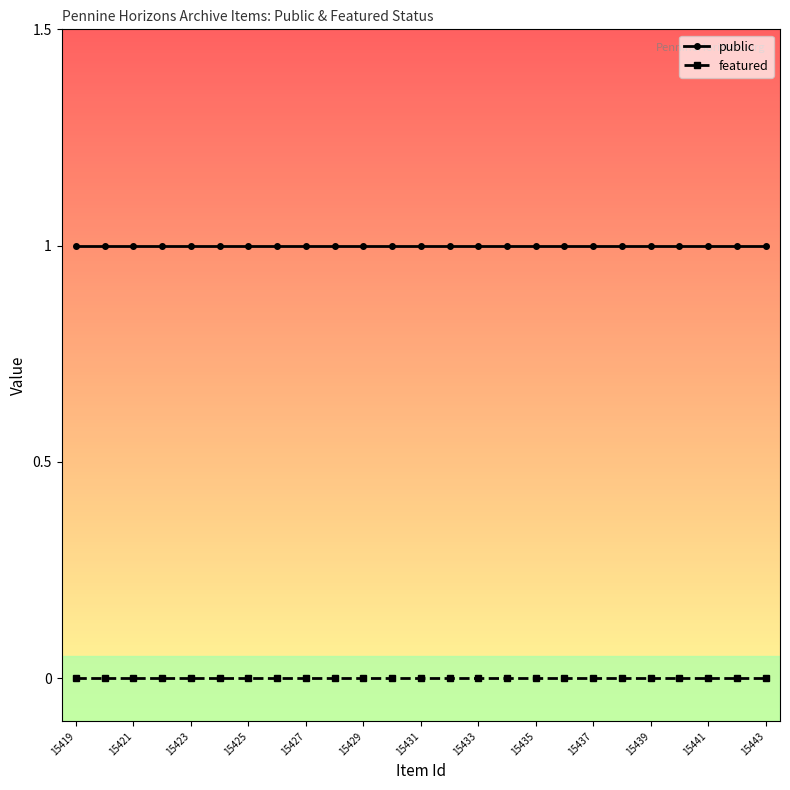

What is the sum of all public values?

25